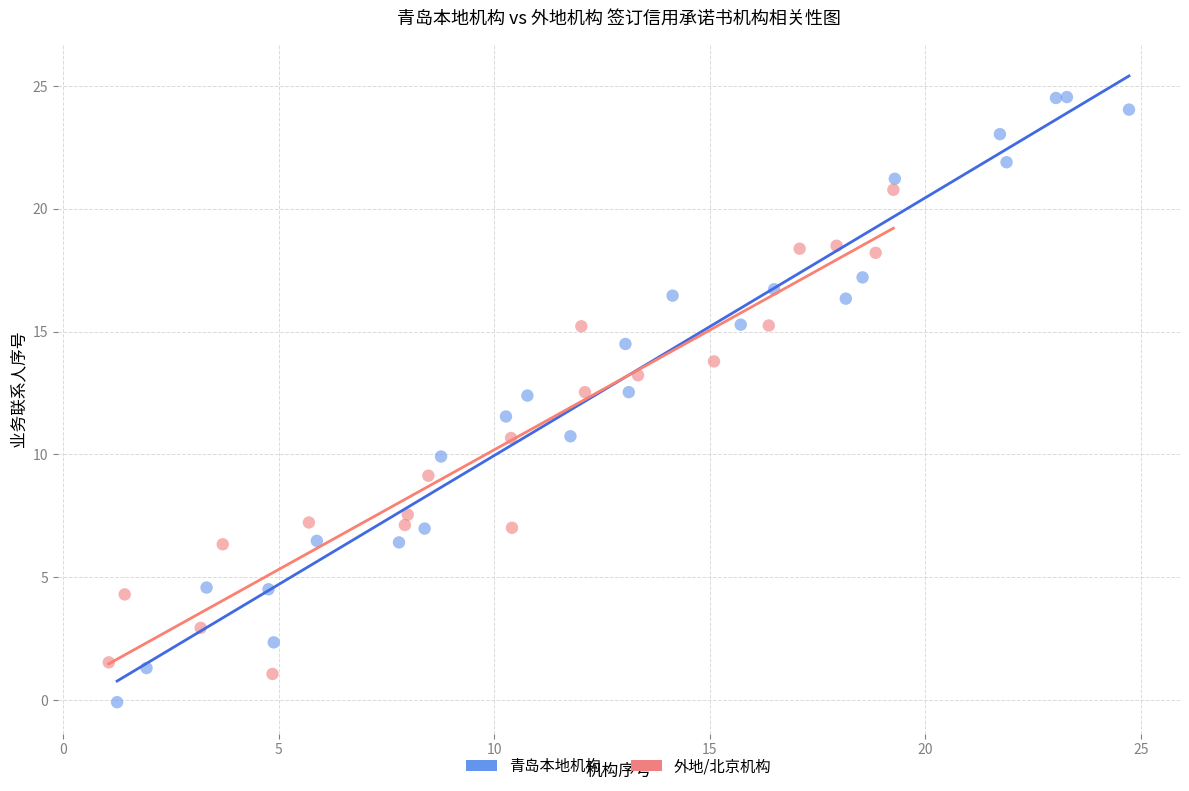

Which series contains the highest Y value?

青岛本地机构